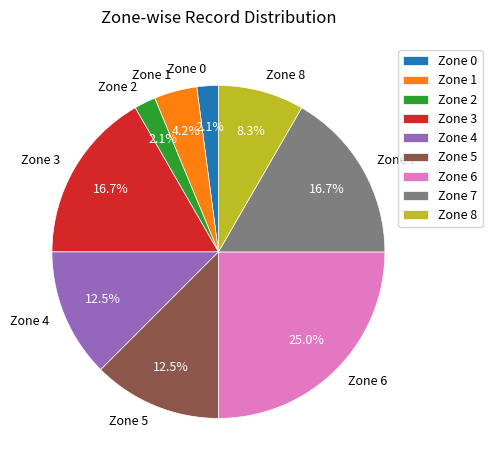

To the nearest percent, what portion does Zone 7 represent?

17%